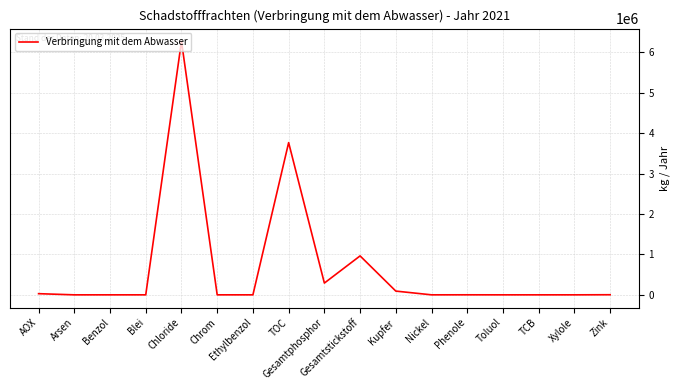

Between Chloride and Chrom, which is larger?

Chloride